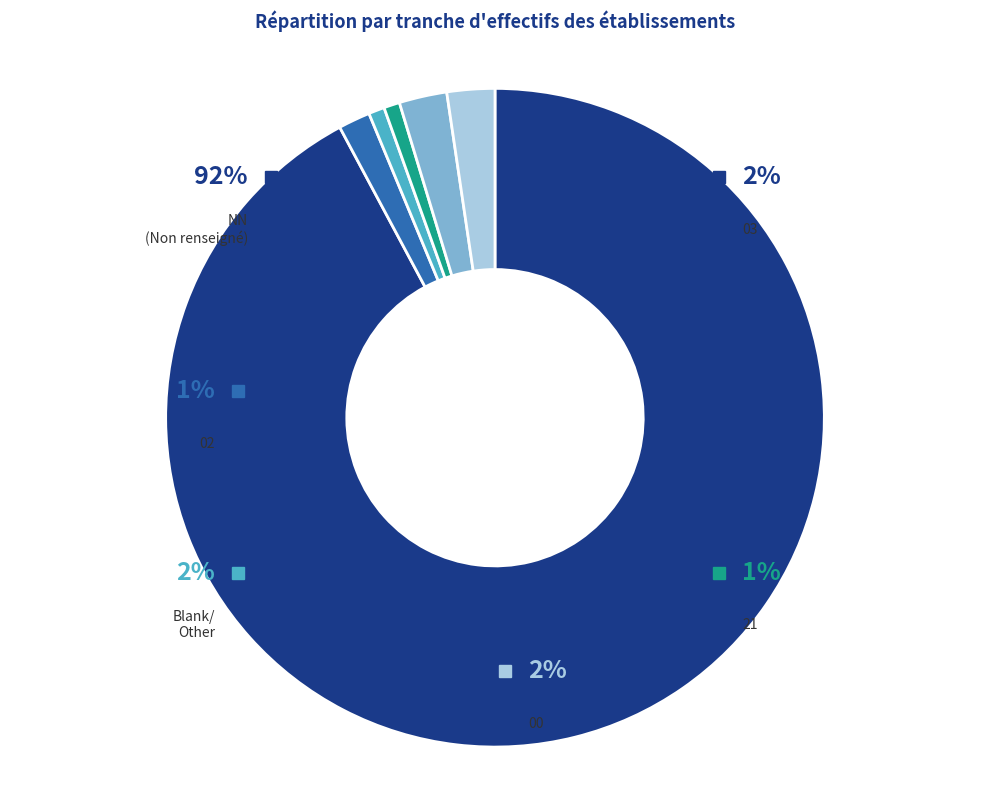

How many segments does this pie chart have?

6